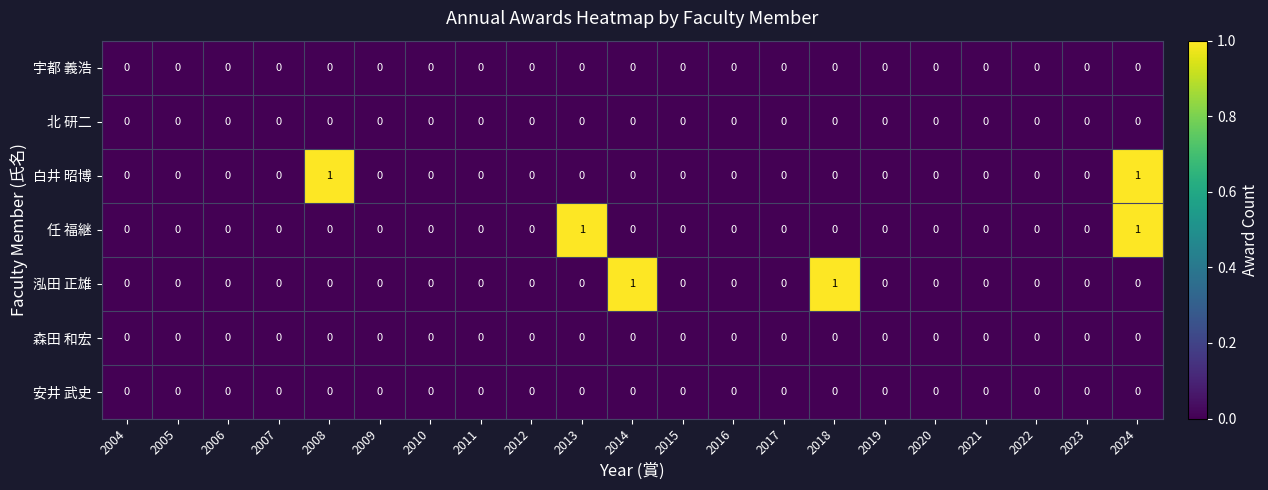

Is it true that 北 研二 equals 0 at 2024?

True